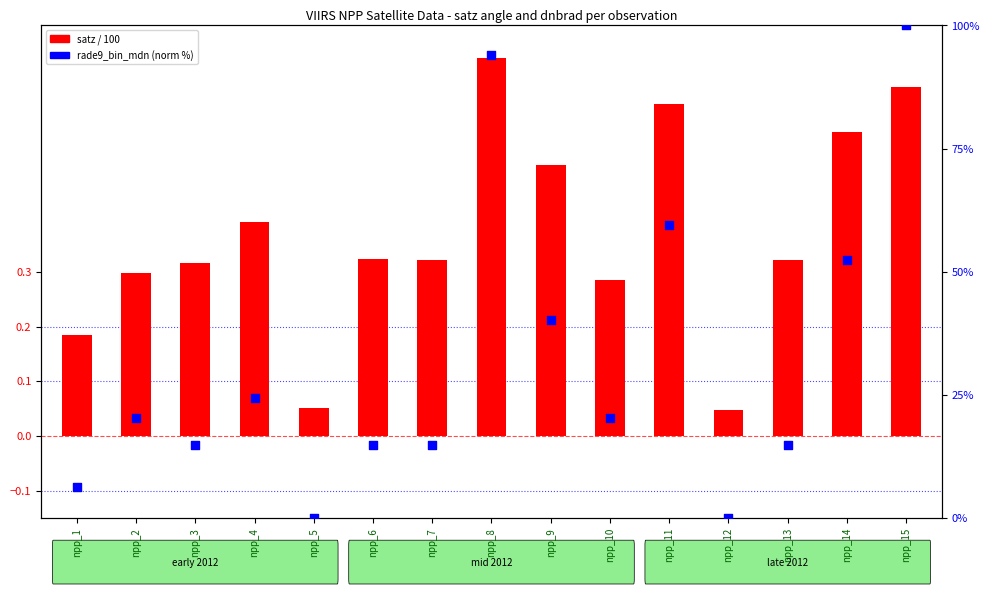

Which series reaches the maximum Y coordinate?

rade9_bin_mdn (norm)